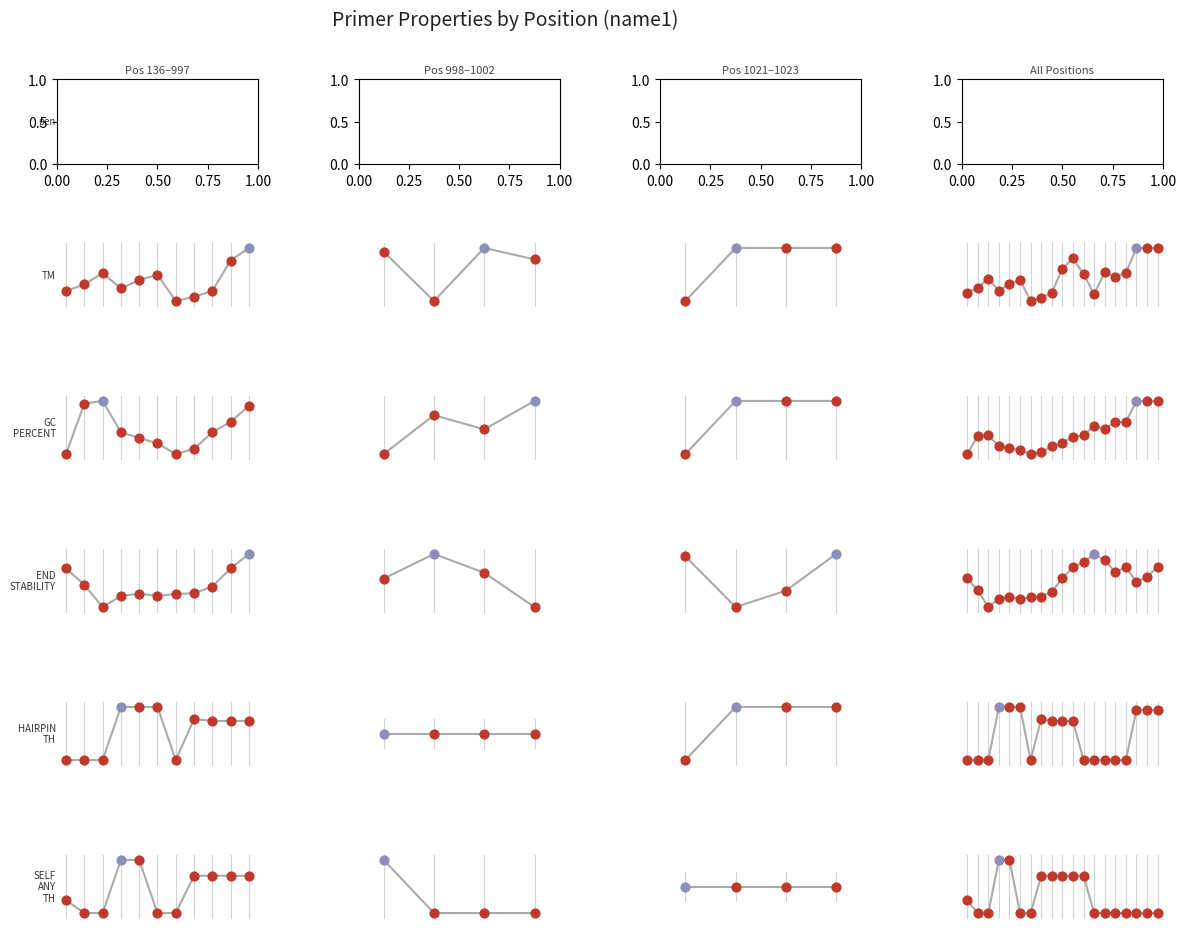

At which category is the sum across all series the highest?

18